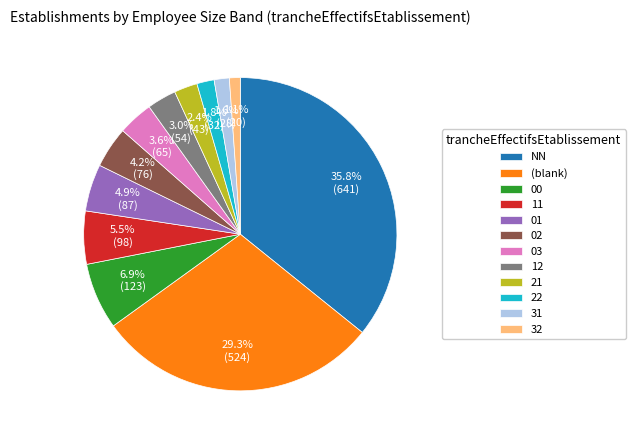

Which slice is the largest?

NN